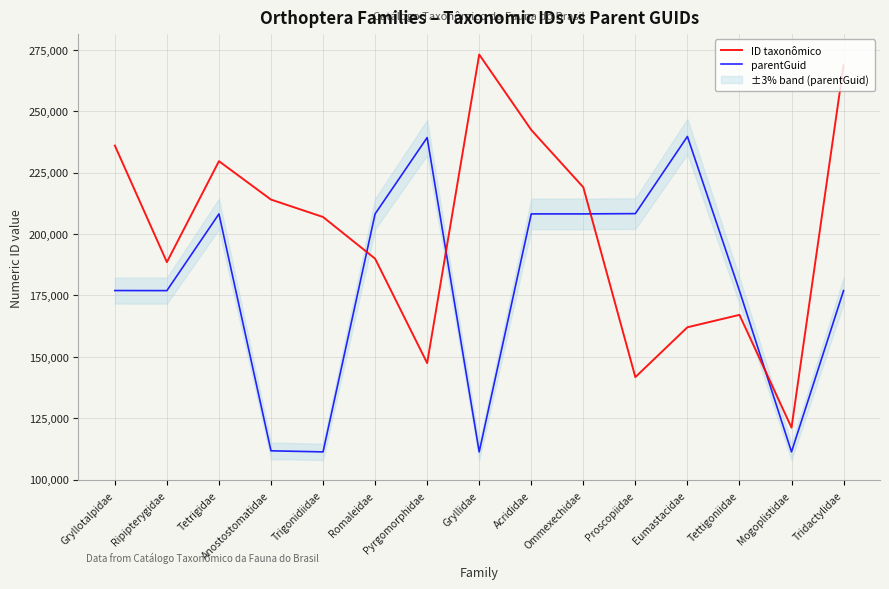

Count the number of categories in the chart.

15